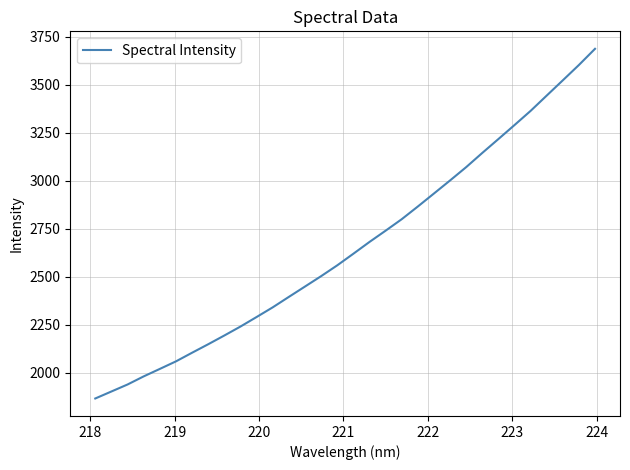

What is the minimum value shown in the chart?

1866.7